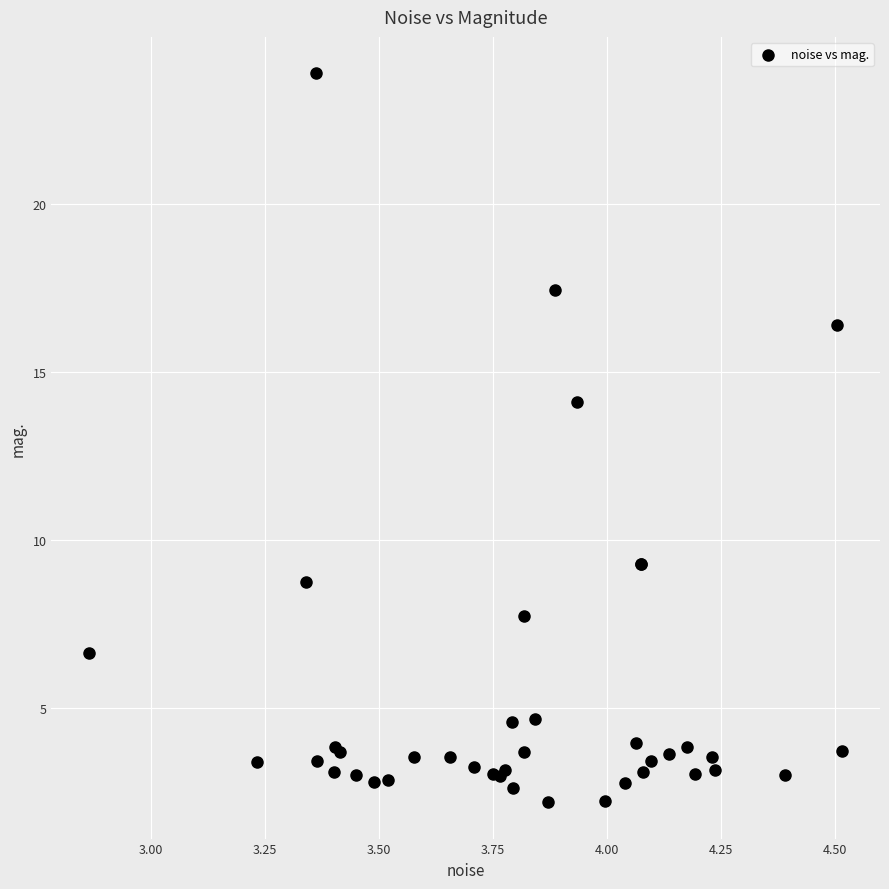

What Y value in the scatter plot is closest to 13?

14.1